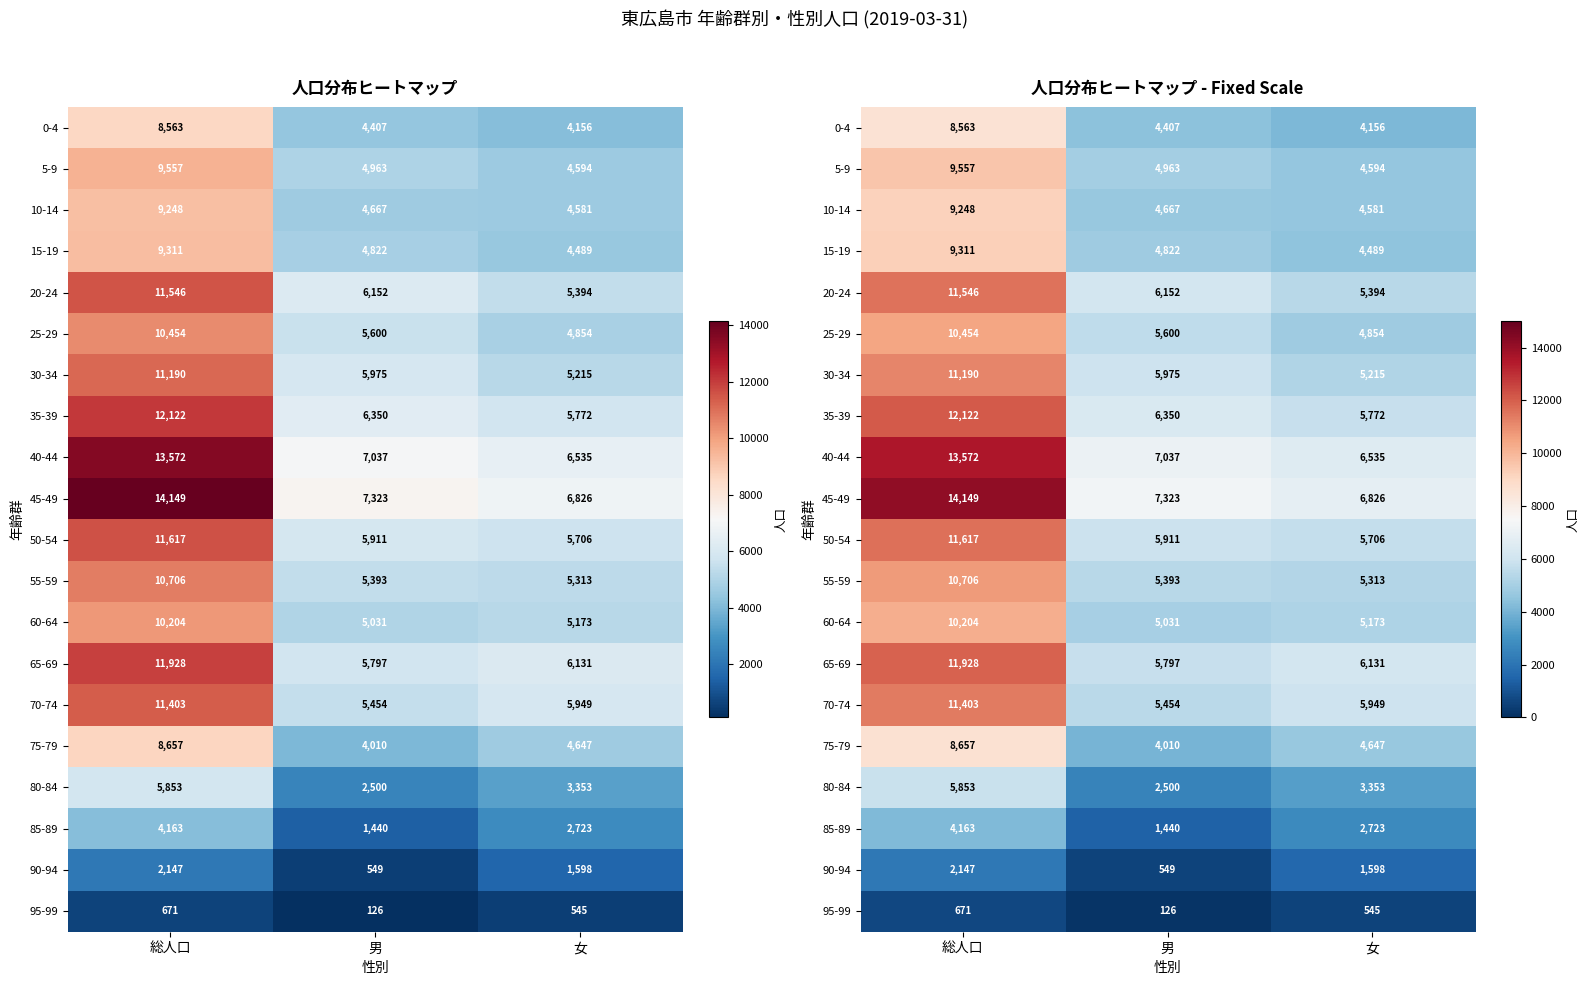

How many categories are shown in the chart?

3